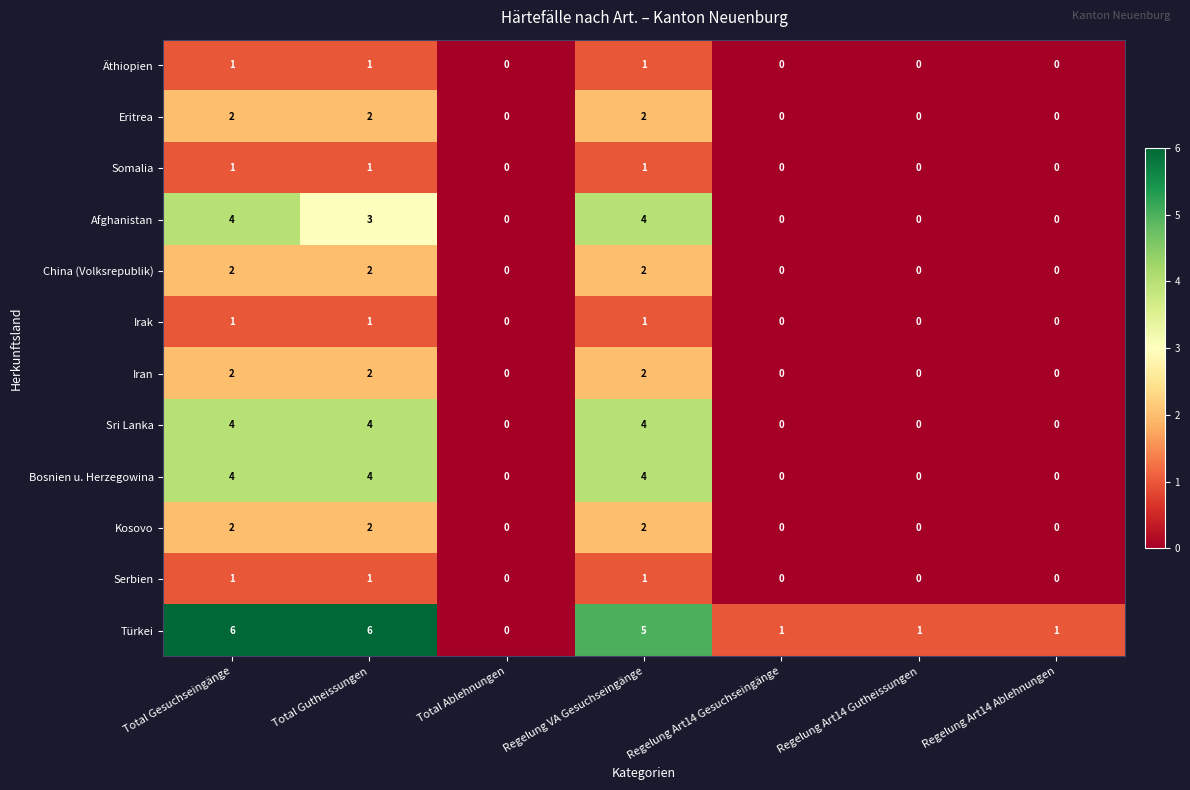

Between Total Gesuchseingänge and Regelung Art14 Gesuchseingänge, which series saw the biggest shift?

Türkei